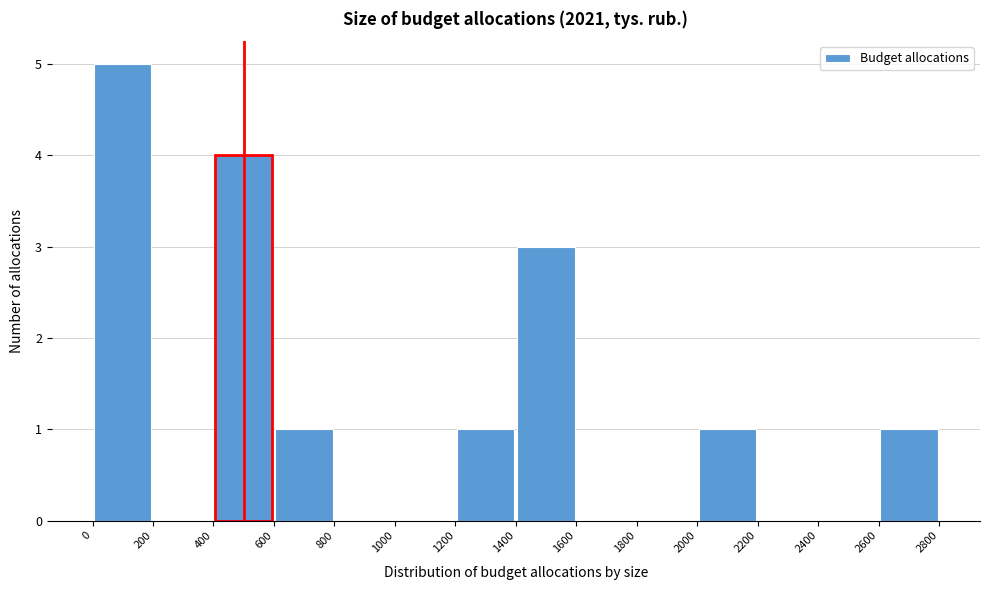

Reading left to right, transcribe this chart: for each bar, give the range it covers on the x-axis and its height. The values are not printed on the chart, so give them approximately, as read against the axis.

0 to 200: 5
200 to 400: 0
400 to 600: 4
600 to 800: 1
800 to 1000: 0
1000 to 1200: 0
1200 to 1400: 1
1400 to 1600: 3
1600 to 1800: 0
1800 to 2000: 0
2000 to 2200: 1
2200 to 2400: 0
2400 to 2600: 0
2600 to 2800: 1